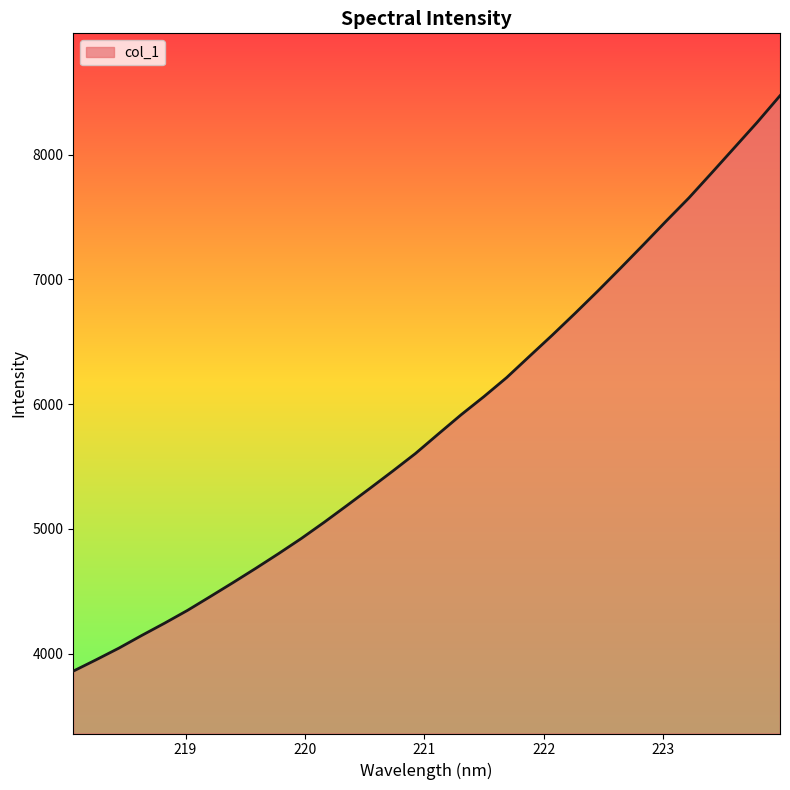

What is the minimum value shown in the chart?

3860.0